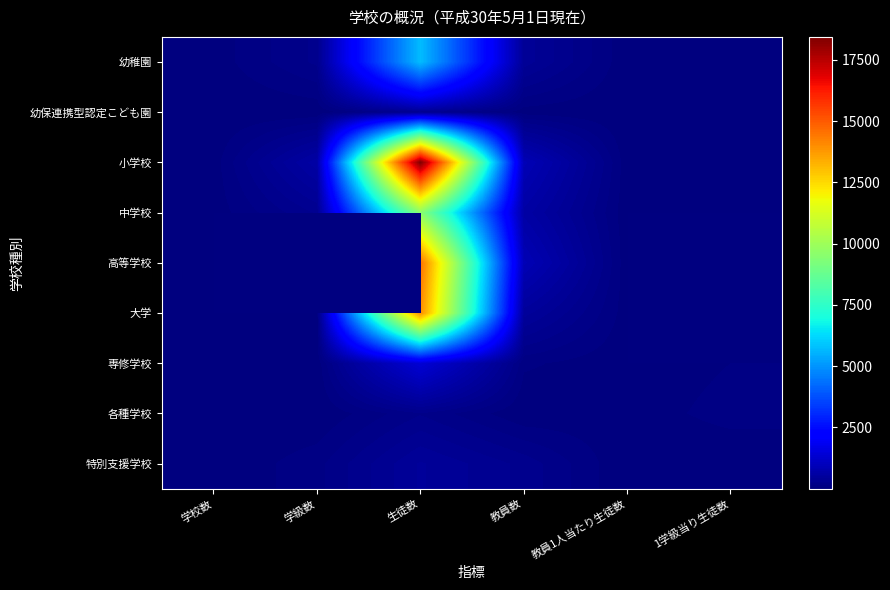

At how many categories does at least one series exceed 16293?

1